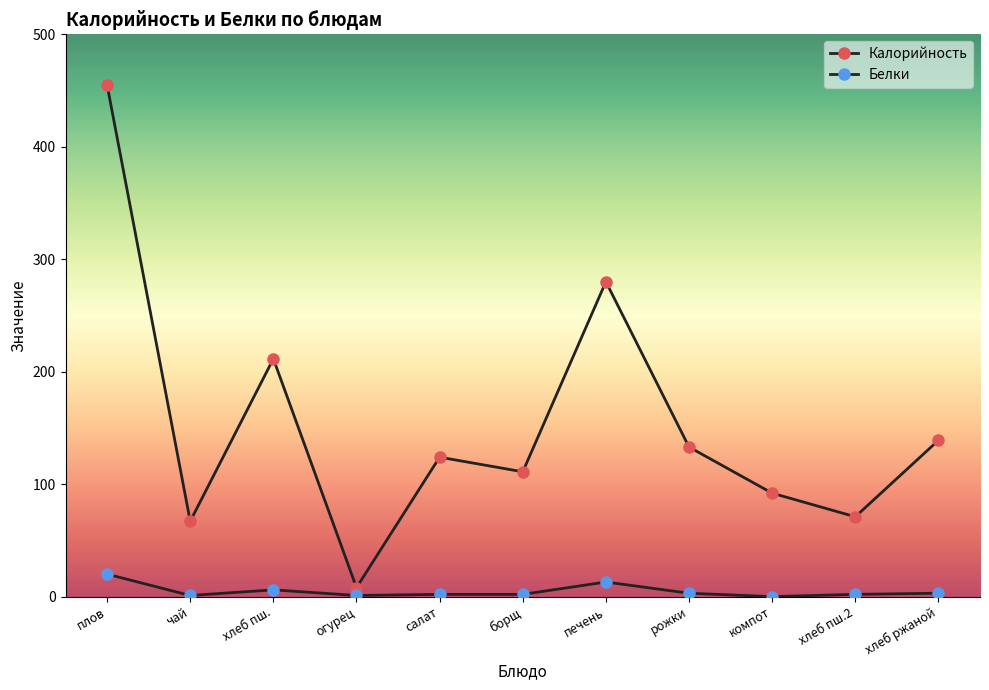

Where does the Калорийность series first go above 124?

плов